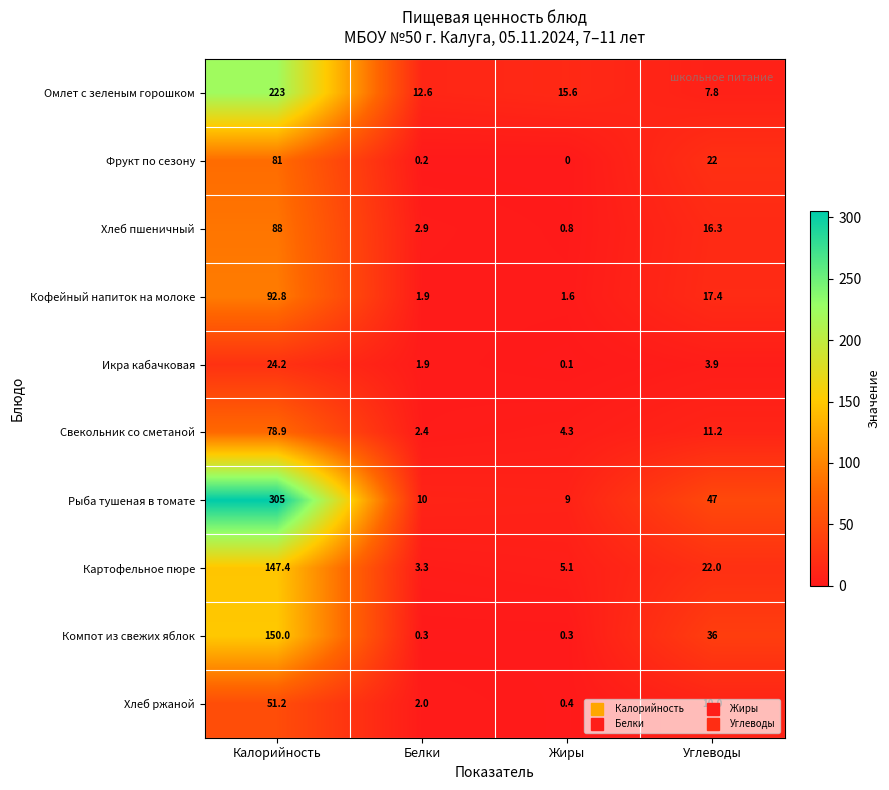

At which label does Рыба тушеная в томате reach its peak?

Калорийность